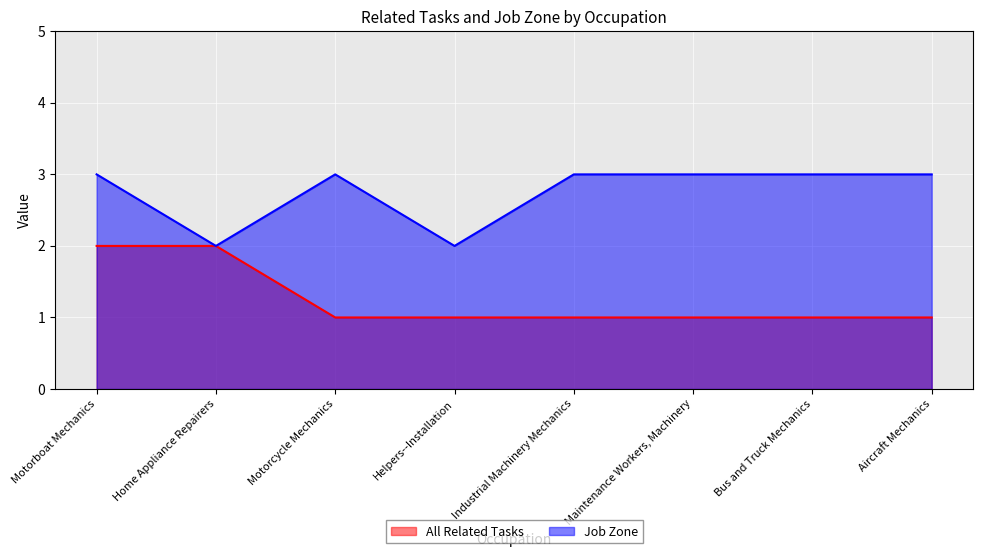

What is the sum of the Job Zone values at Motorboat Mechanics and Industrial Machinery Mechanics?

6